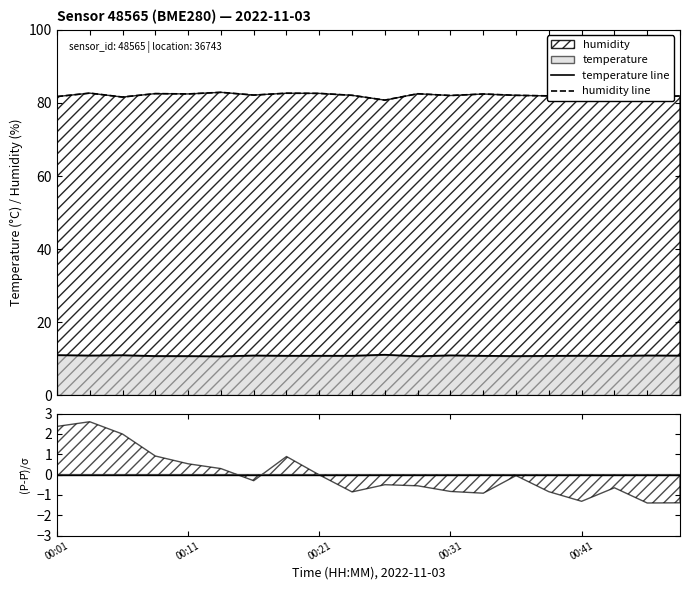

What is the difference between the maximum and second lowest values in the temperature line series?

0.4